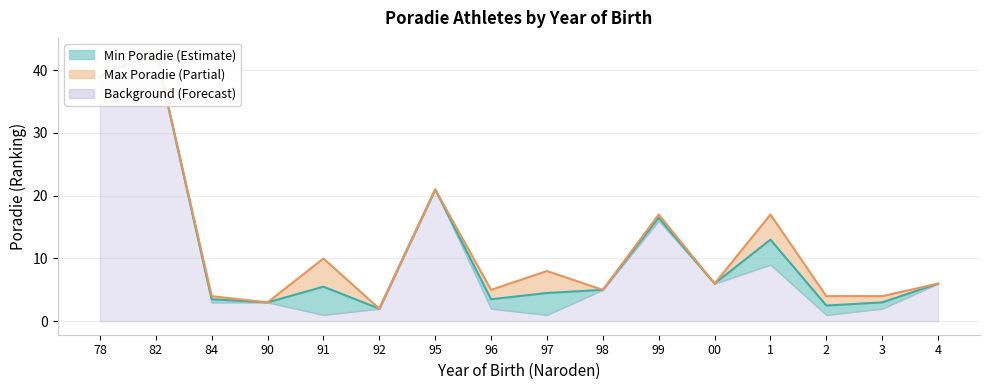

What is the difference between the Mid Poradie values at 99 and 95?

4.5